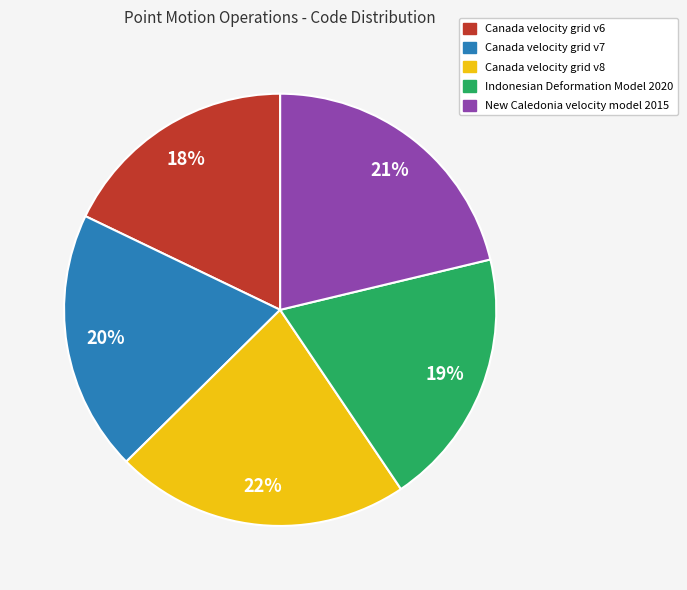

Combined, do Canada velocity grid v8 and Canada velocity grid v6 account for over 50%?

No